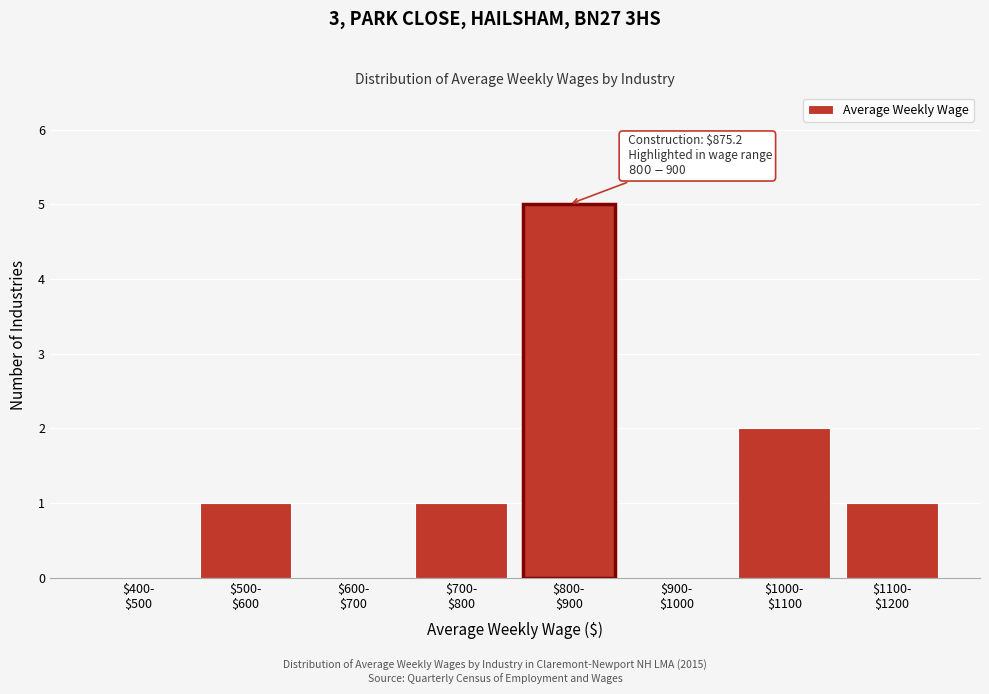

What is the sum of all values?

10